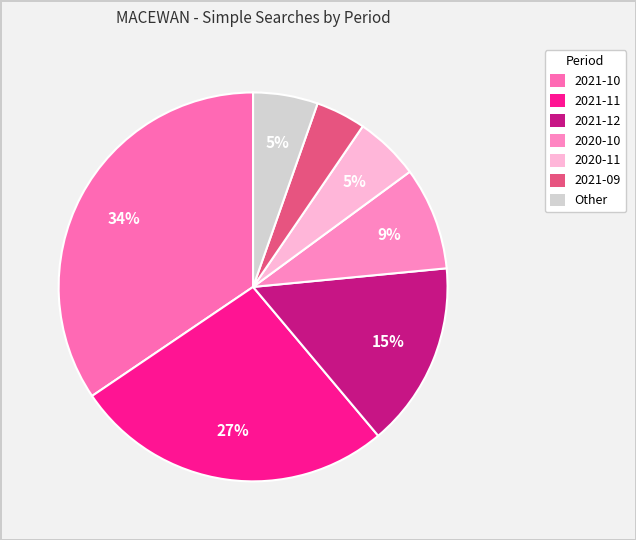

Does 2021-11 represent more than half of the total?

No